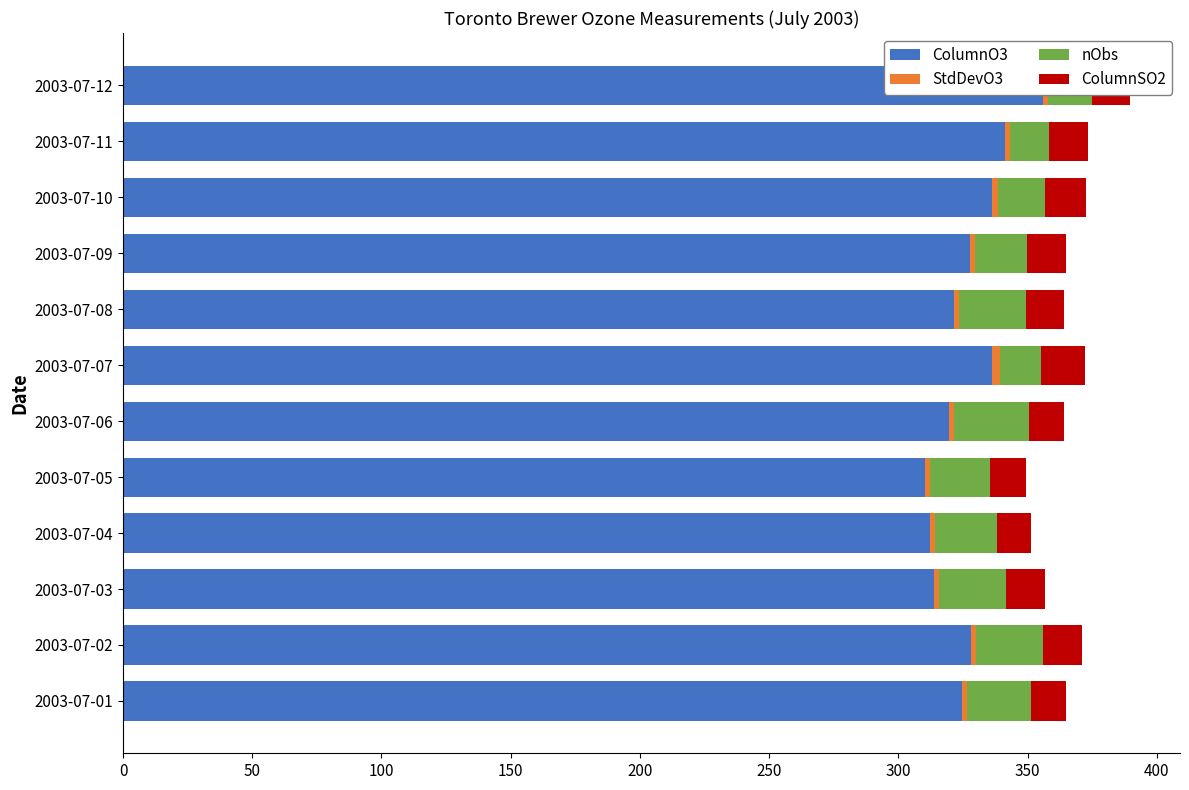

Is the value of ColumnO3 at 2003-07-08 greater than the value of nObs at 2003-07-07?

Yes